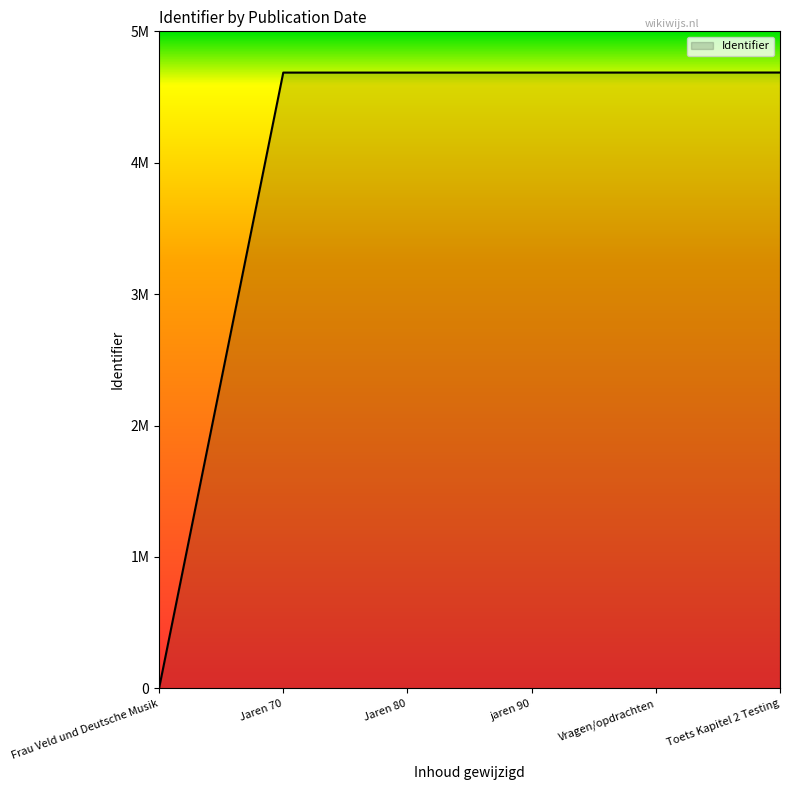

The value at Jaren 70 is 7306984. True or false?

False